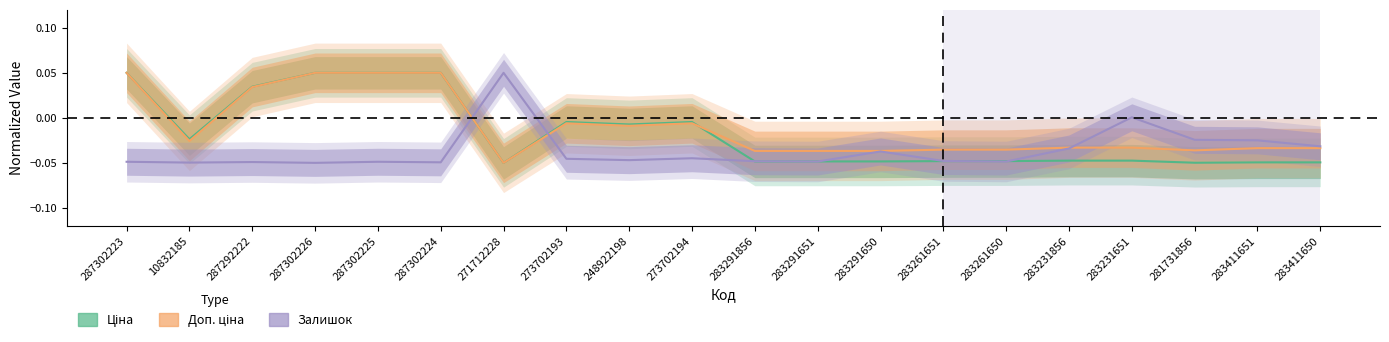

At which category does Залишок reach its first local valley?

10832185